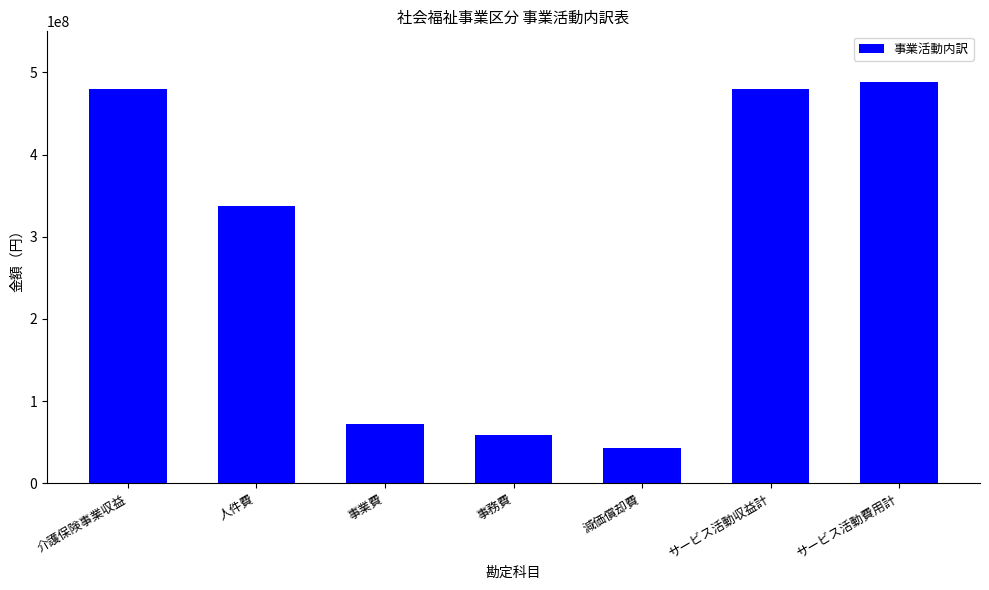

What is the label of the 5th bar from the left?

減価償却費